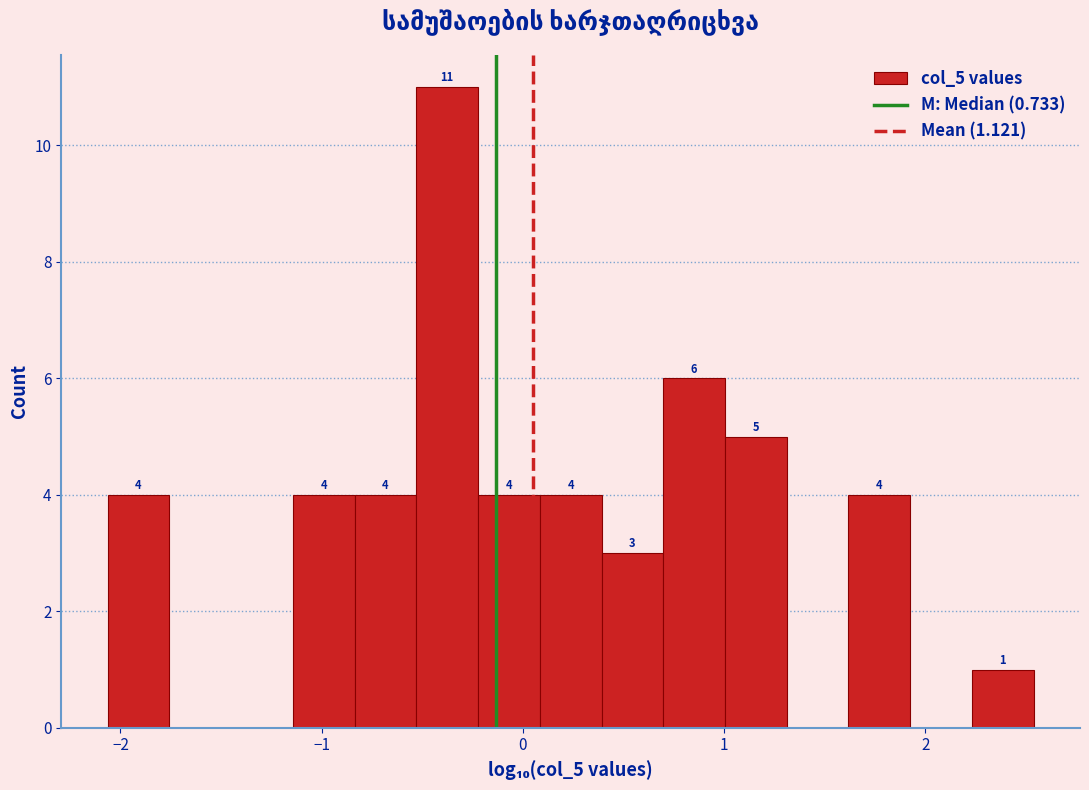

Read against the x-axis, roughly where is the centre of the tallest bar?

-0.4